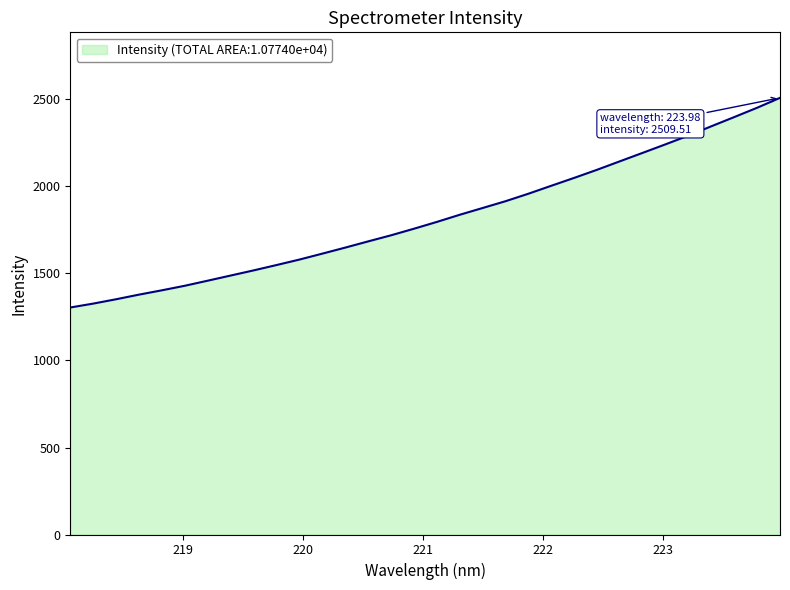

What is the greatest value displayed?

2509.5